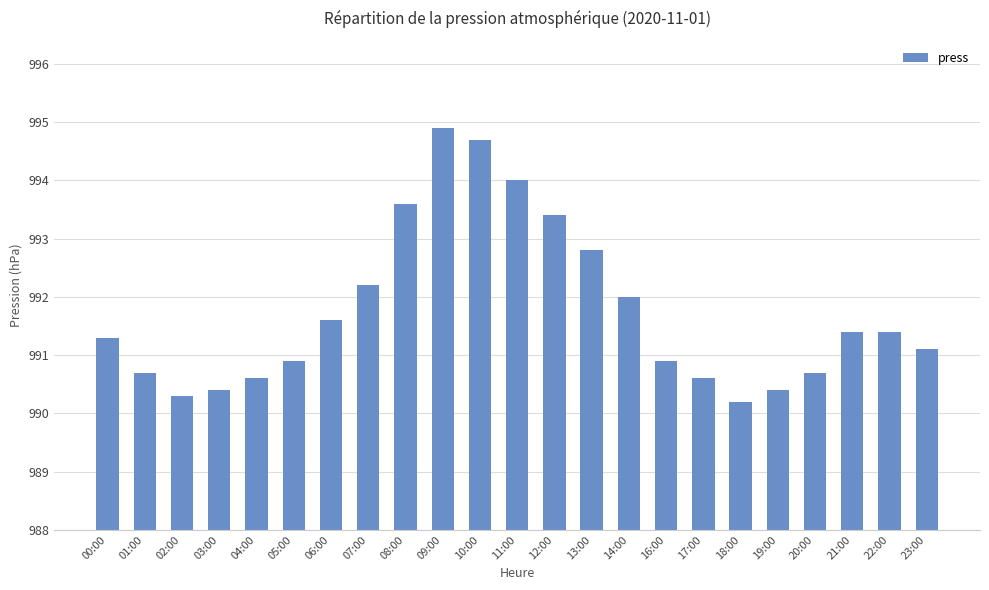

What is the minimum value shown in the chart?

990.2